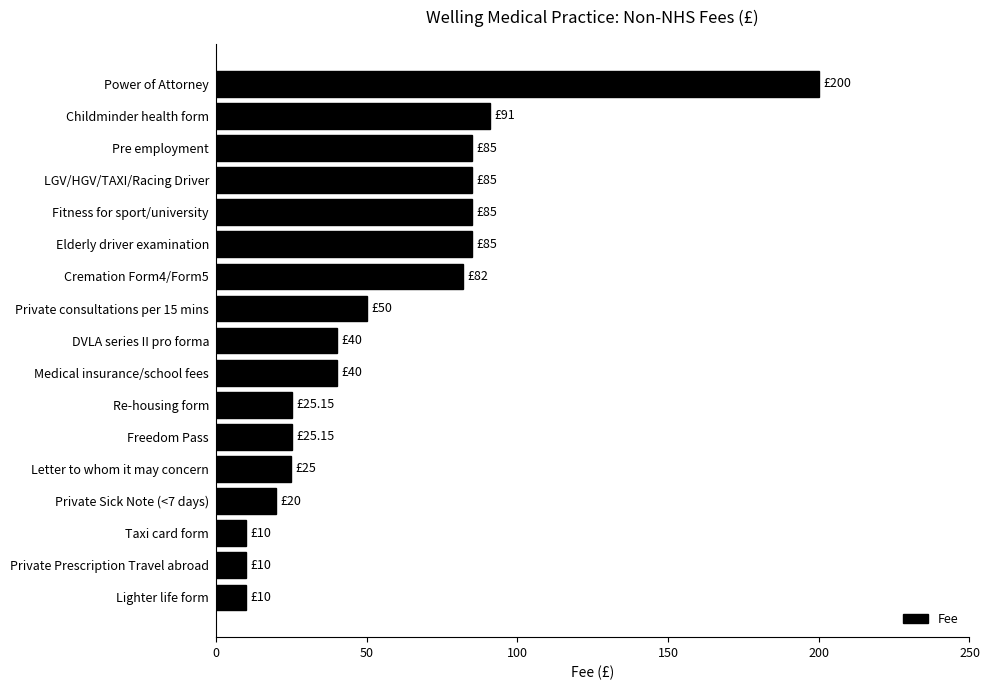

Which category has the highest value across all series?

Power of Attorney